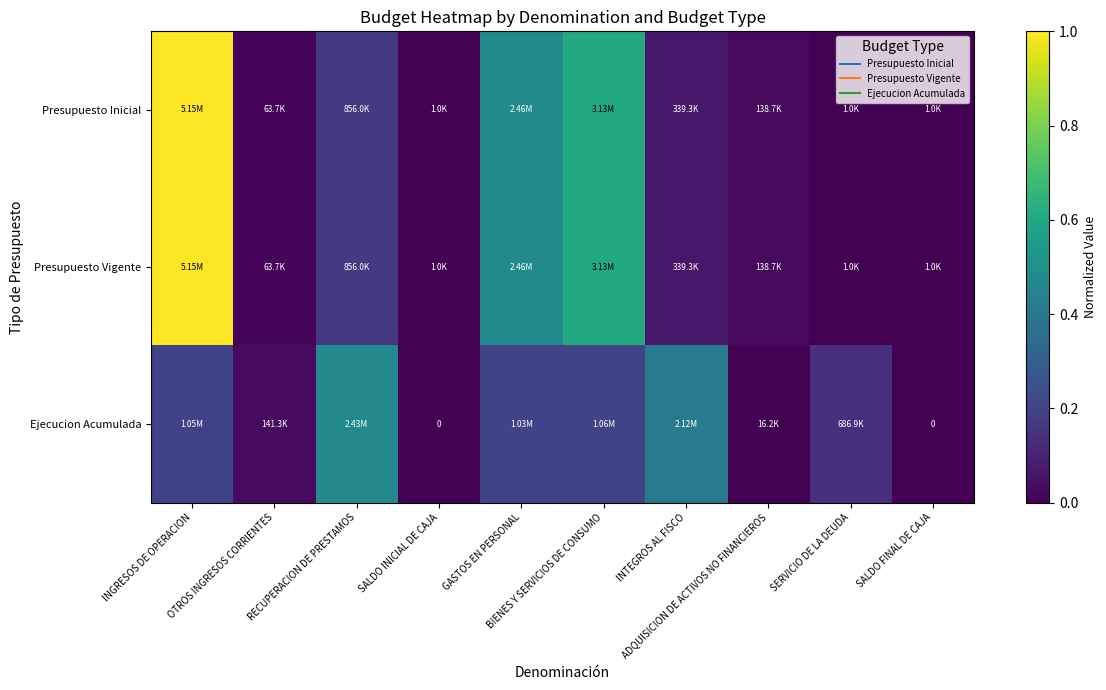

Rank the series by their maximum value, from highest to lowest.

Presupuesto Inicial, Presupuesto Vigente, Ejecucion Acumulada